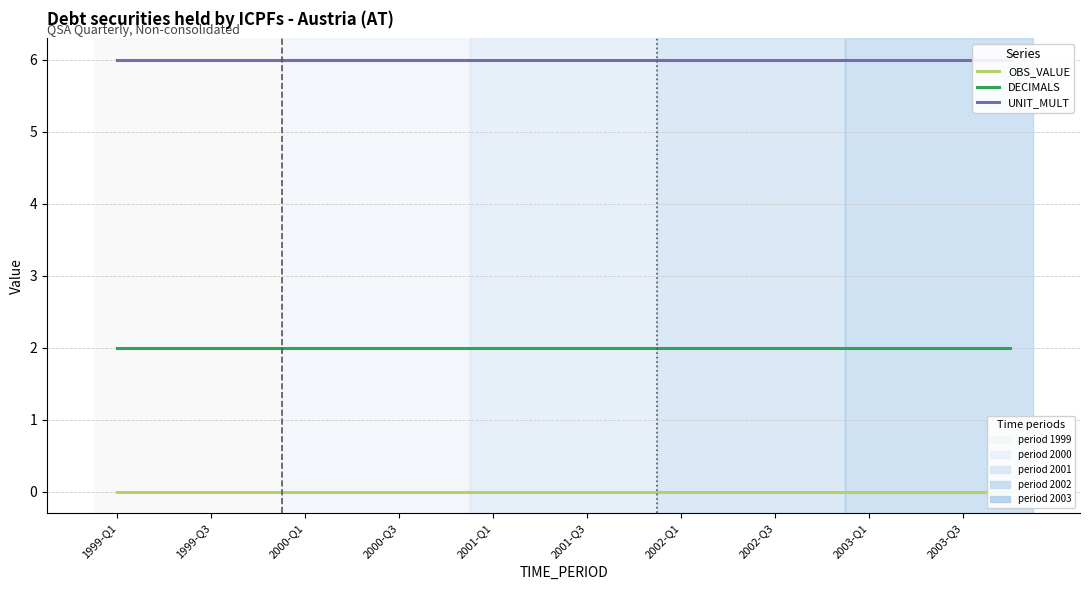

At 11, list the series in order from smallest to largest.

OBS_VALUE, DECIMALS, UNIT_MULT